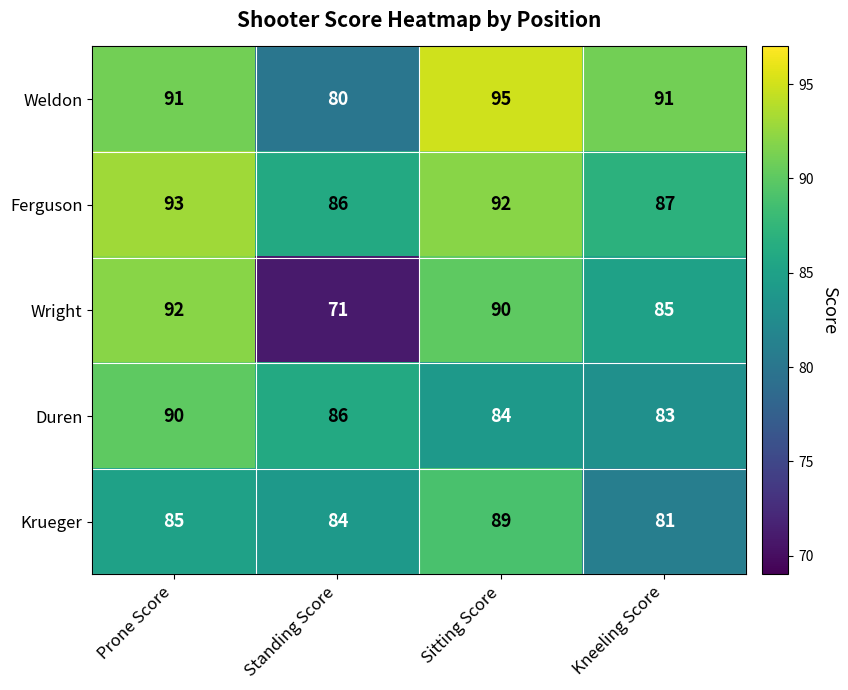

What is the average value of the Duren series?

86